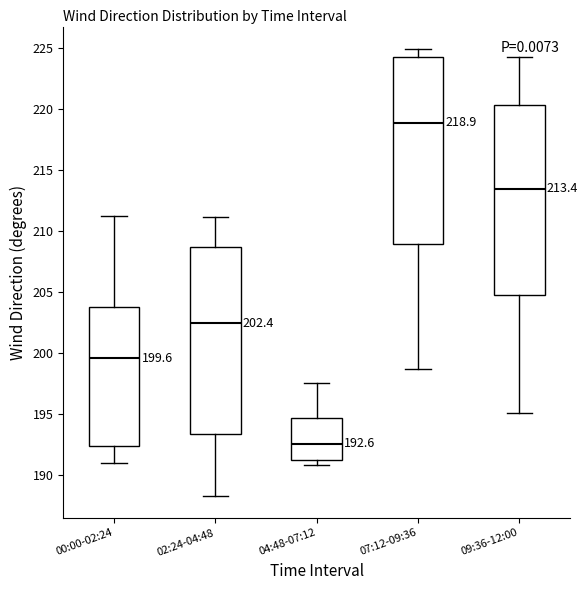

Which box's median line is the lowest?

04:48-07:12